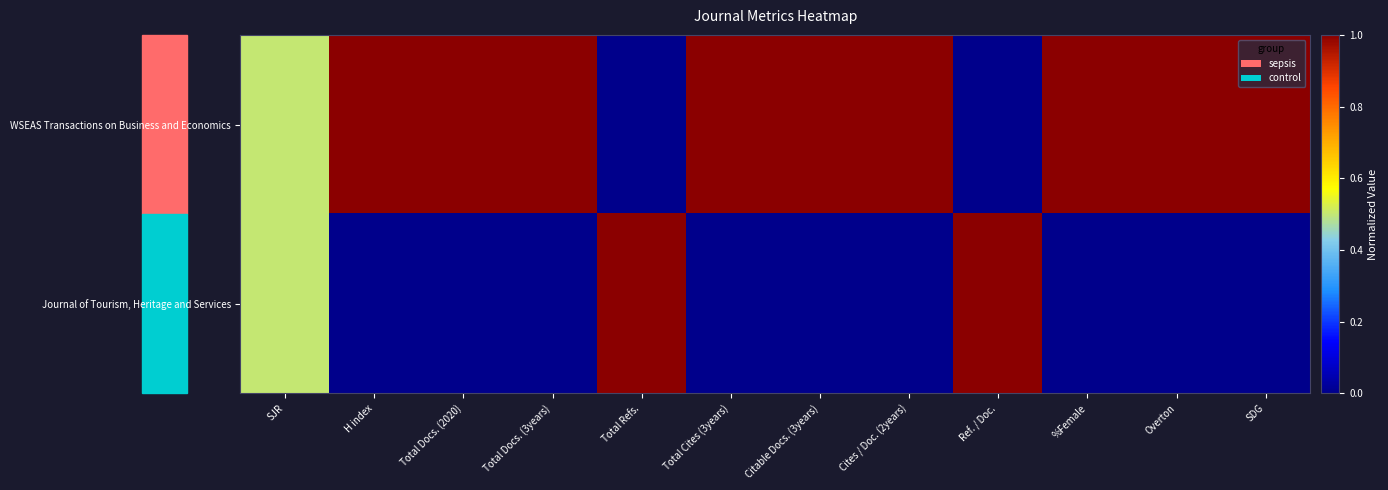

List the series in order of their peak value, highest first.

WSEAS Transactions on Business and Economics, Journal of Tourism, Heritage and Services